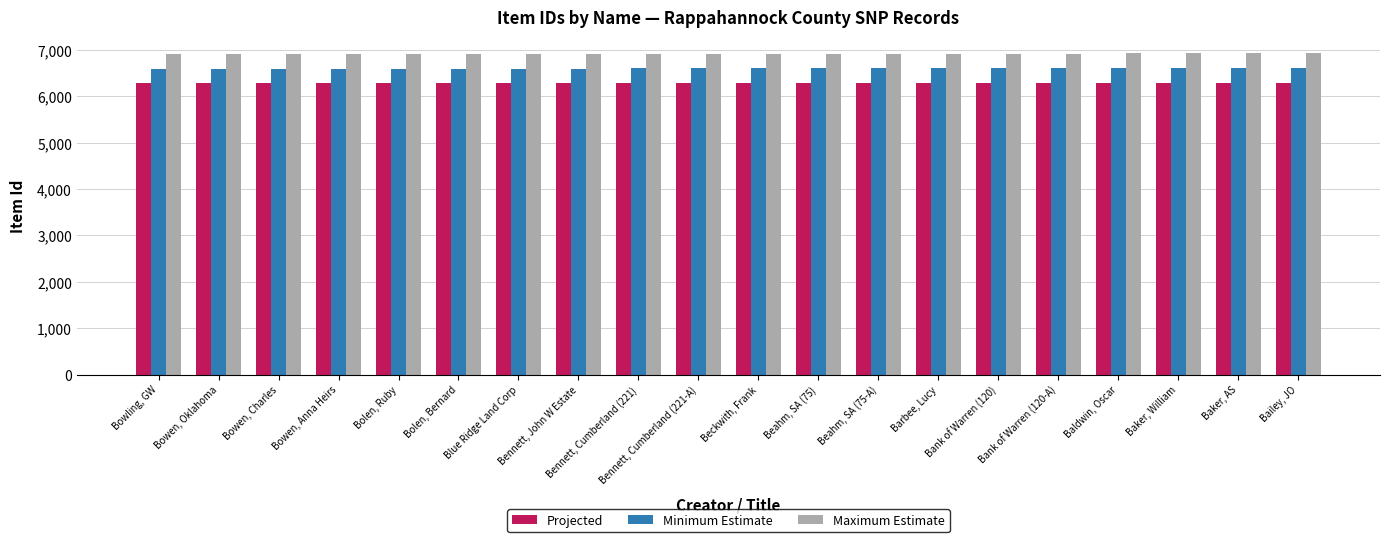

What is the highest value of the Maximum Estimate series?

6926.7